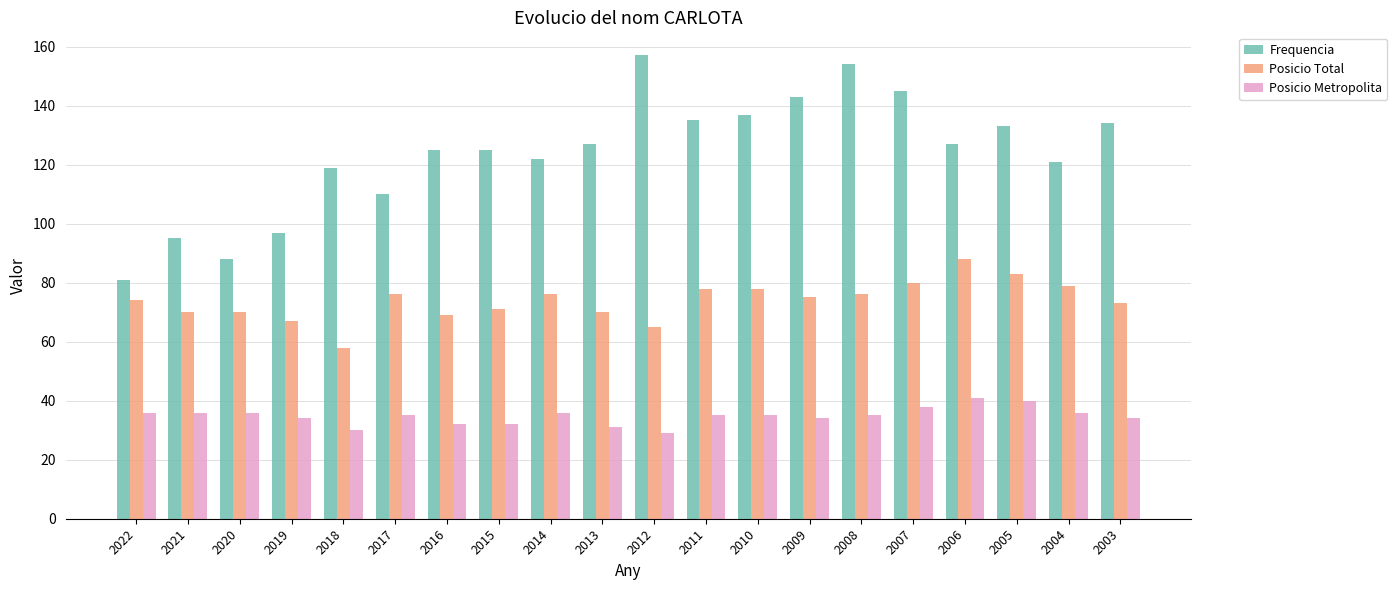

The Posicio Total series shows 93 at 2019. True or false?

False